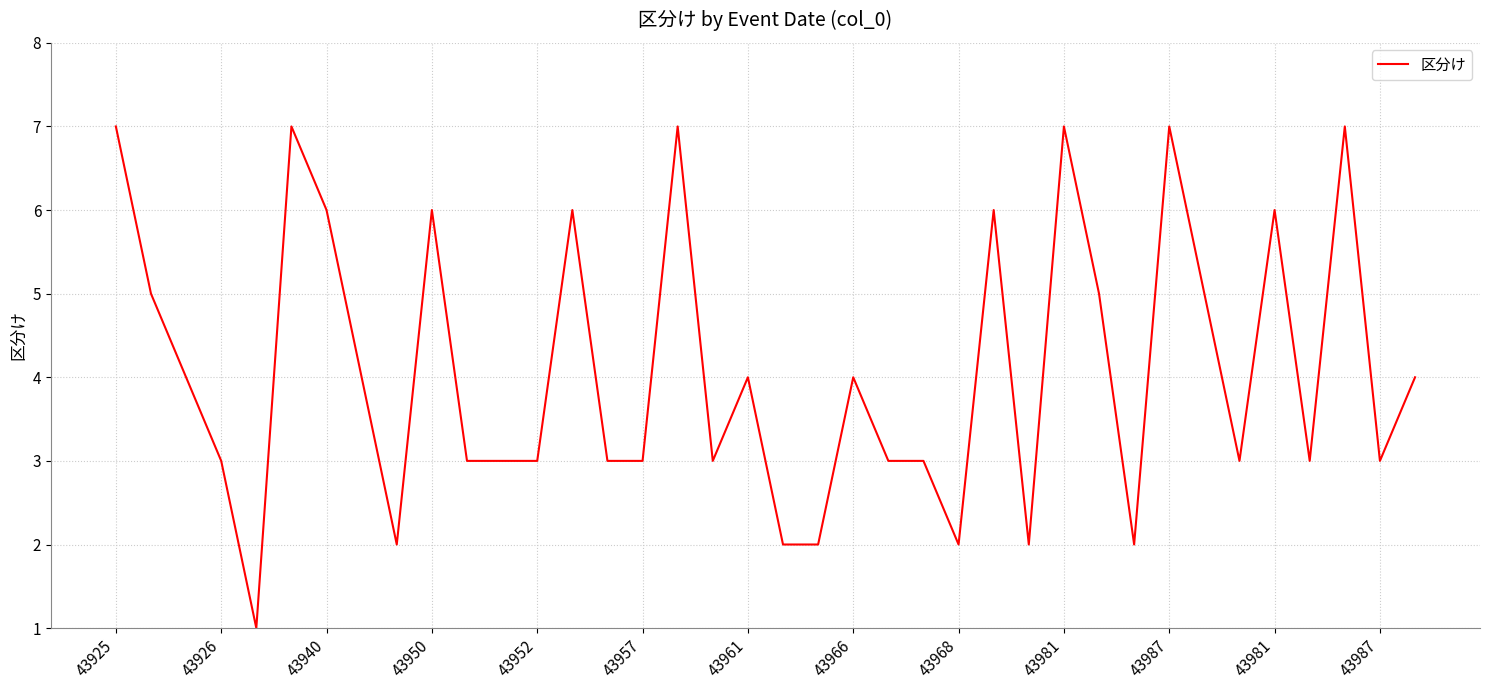

How many values are between 3 and 6?

25